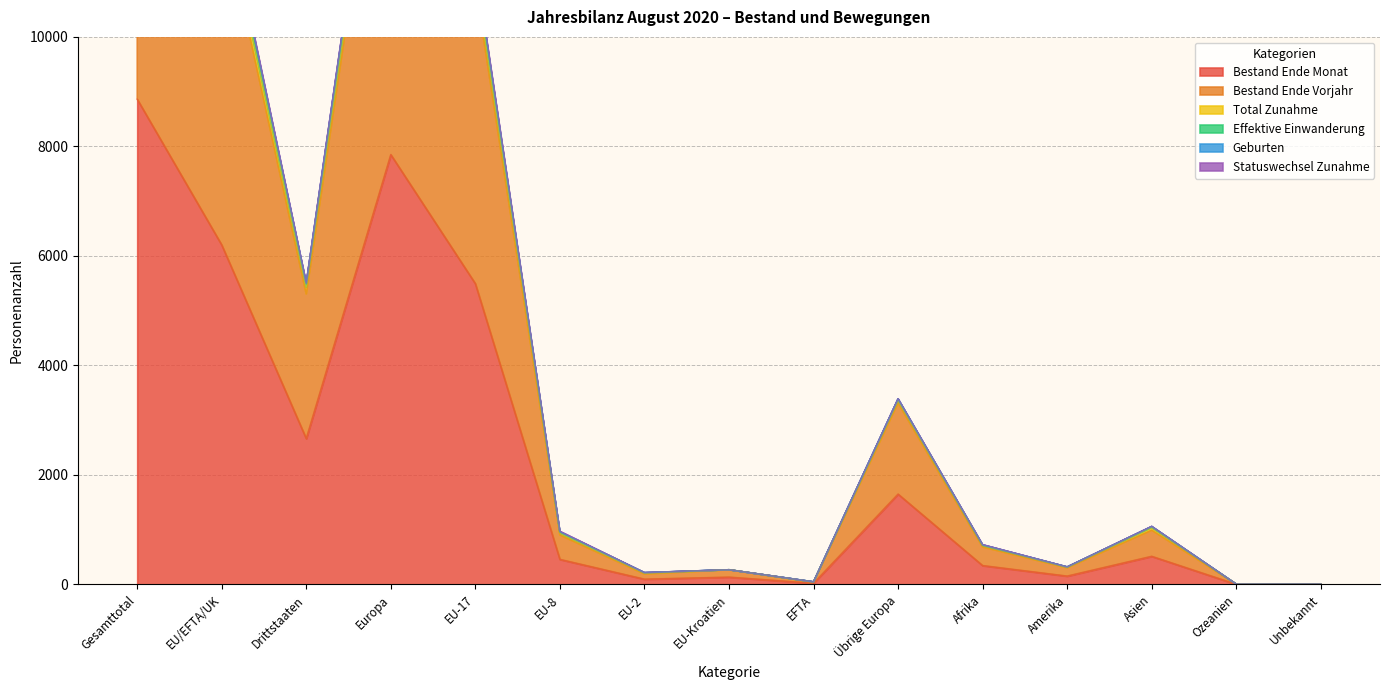

Where is Bestand Ende Vorjahr nearest to the value 8832?

EU-17